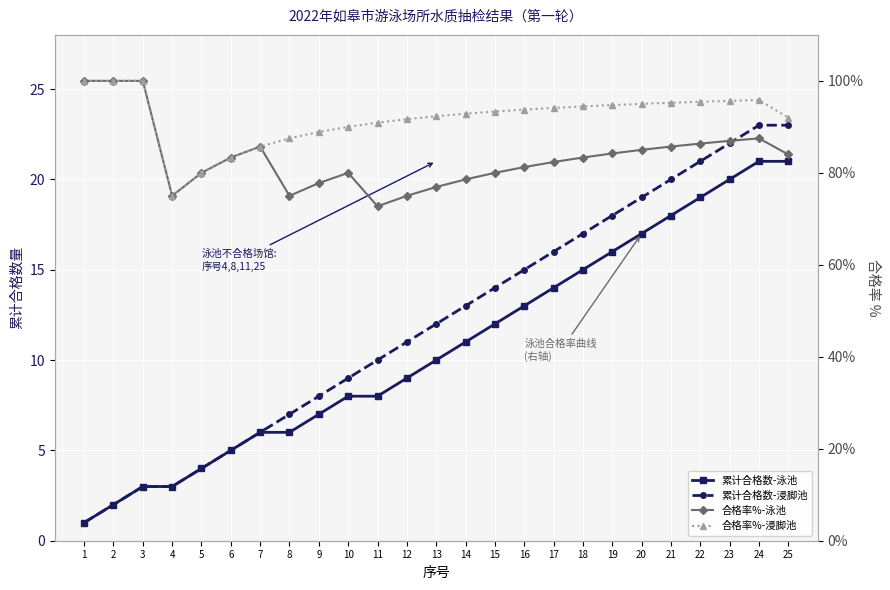

Which category has the highest value across all series?

1